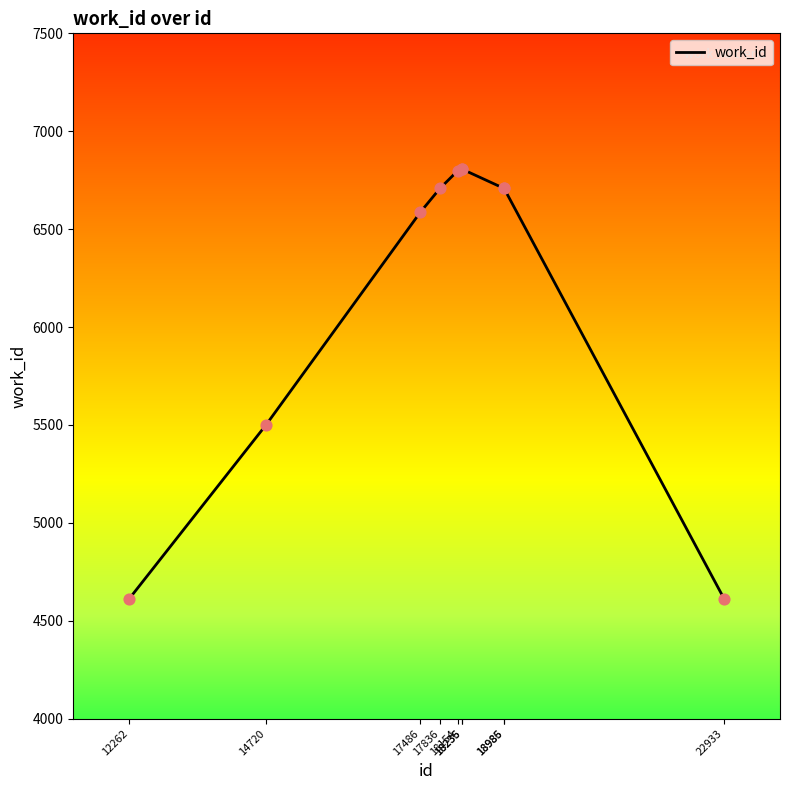

What is the change in value from 17486 to 22933?

-1976